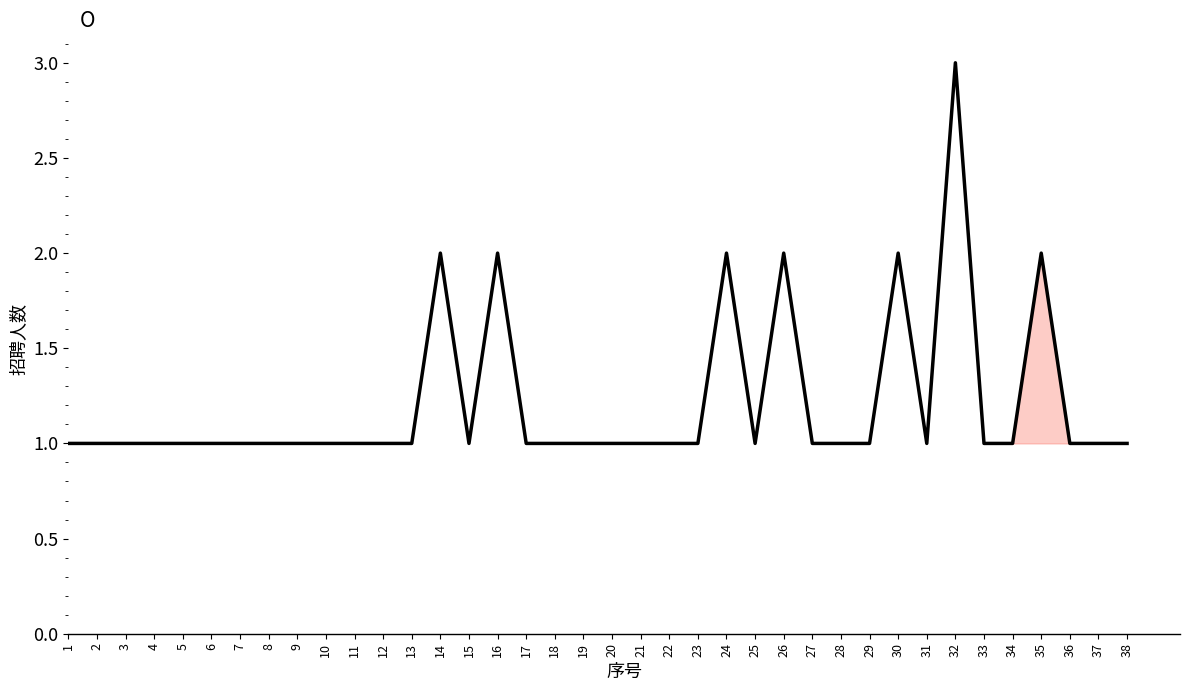

What is the difference between the second highest and minimum values?

1